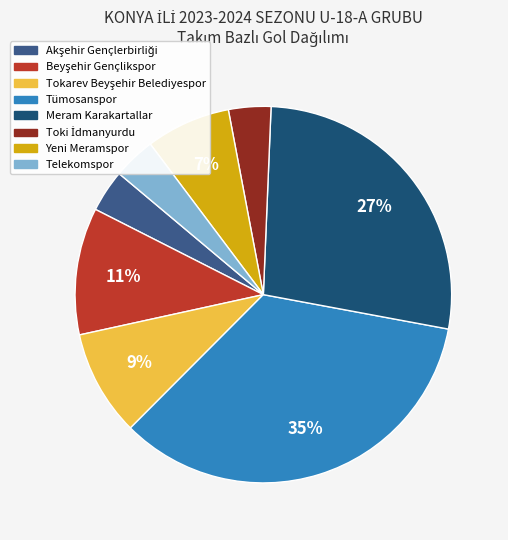

Is there any slice that represents more than half of the pie?

No